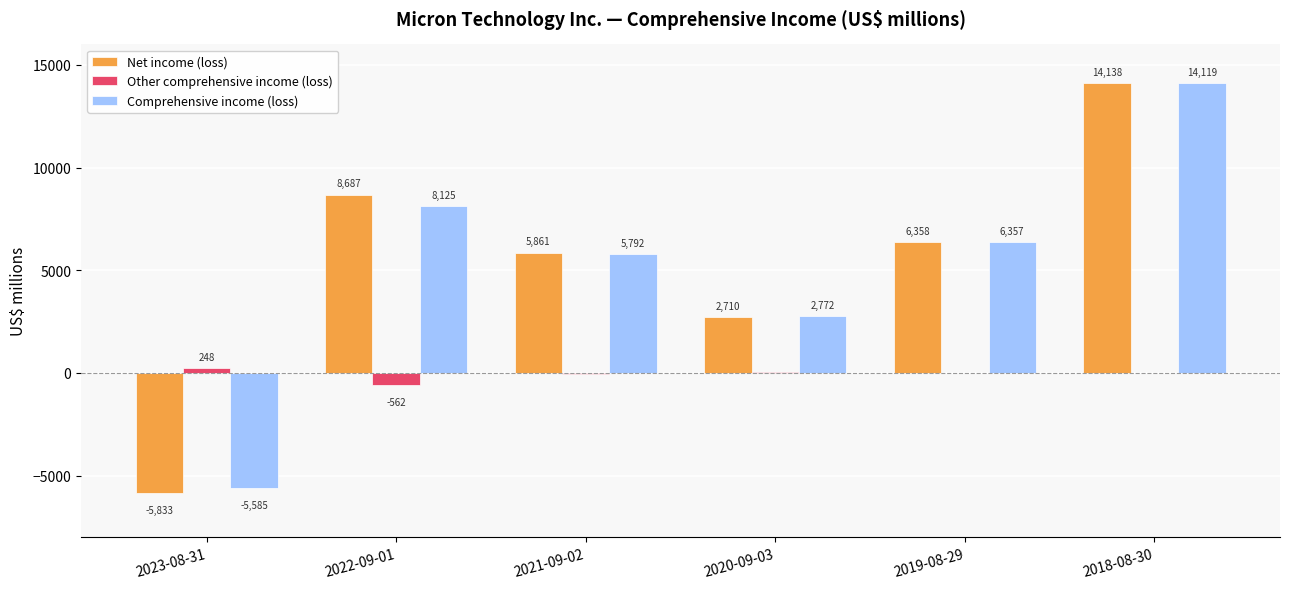

Is the value of Net income (loss) at 2018-08-30 greater than the value of Other comprehensive income (loss) at 2022-09-01?

Yes